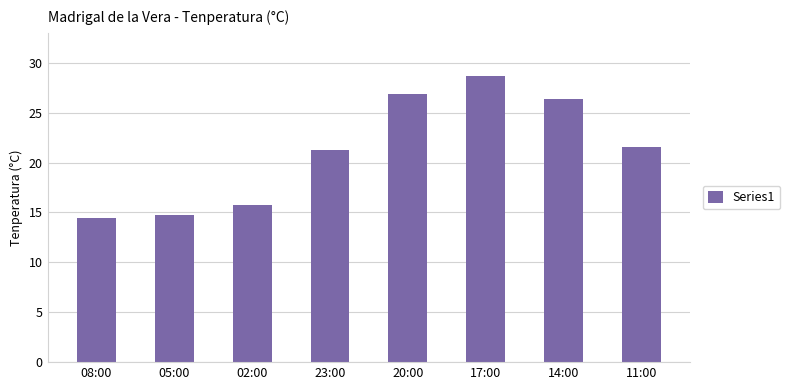

How many values exceed 21?

5